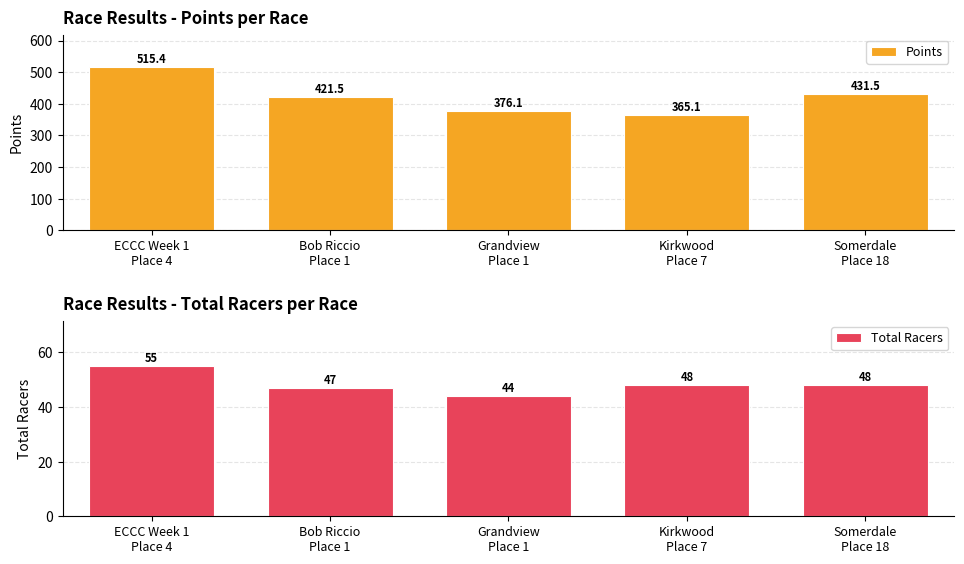

Where does the Total Racers series first go above 48?

ECCC Week 1
Place 4